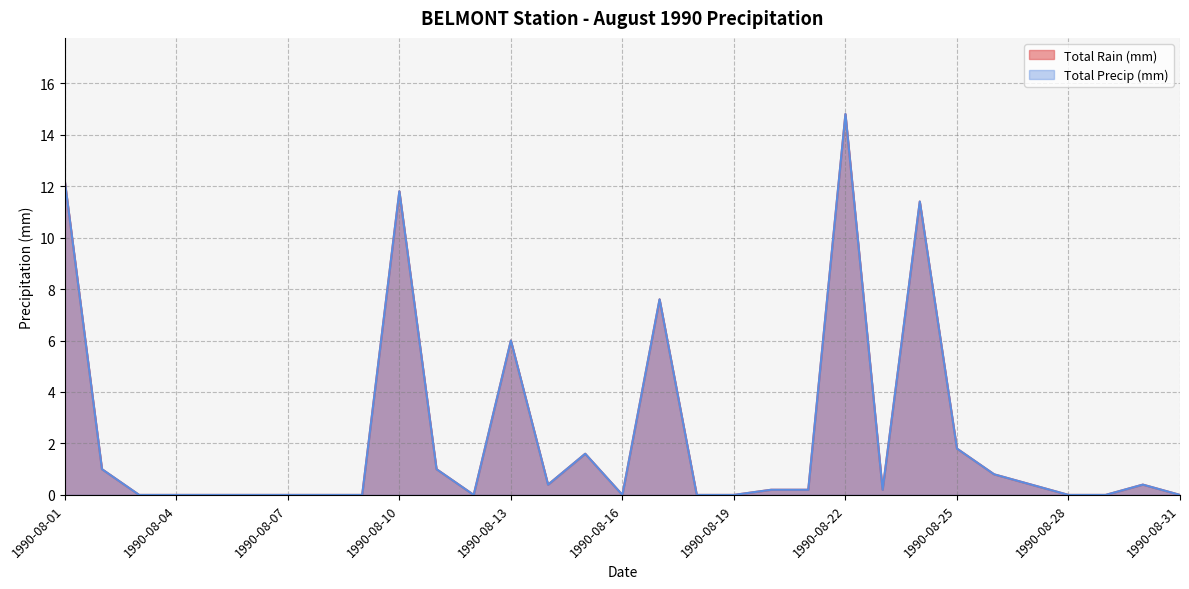

In Total Rain (mm), how many points are lower than both neighbors (excluding endpoints)?

4